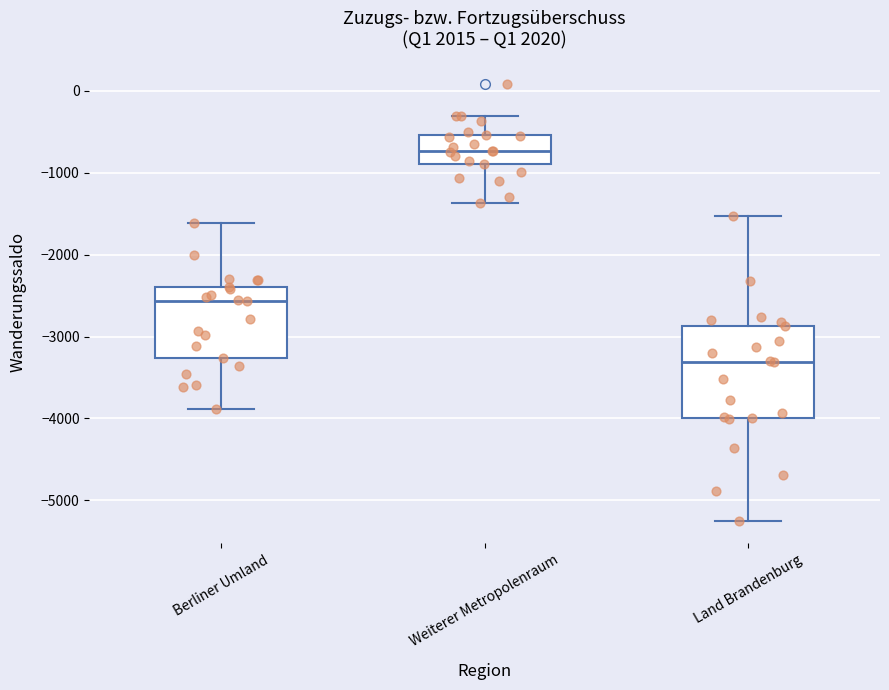

Which box has the lowest median line?

Land Brandenburg